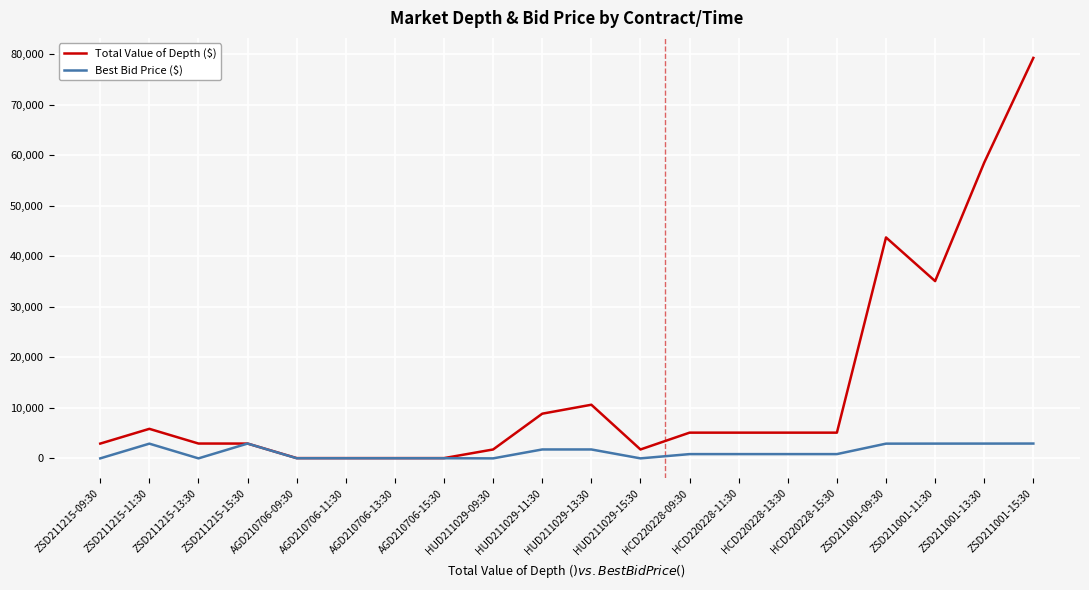

What is the spread (max minus min) of values at HCD220228-13:30?

4248.0